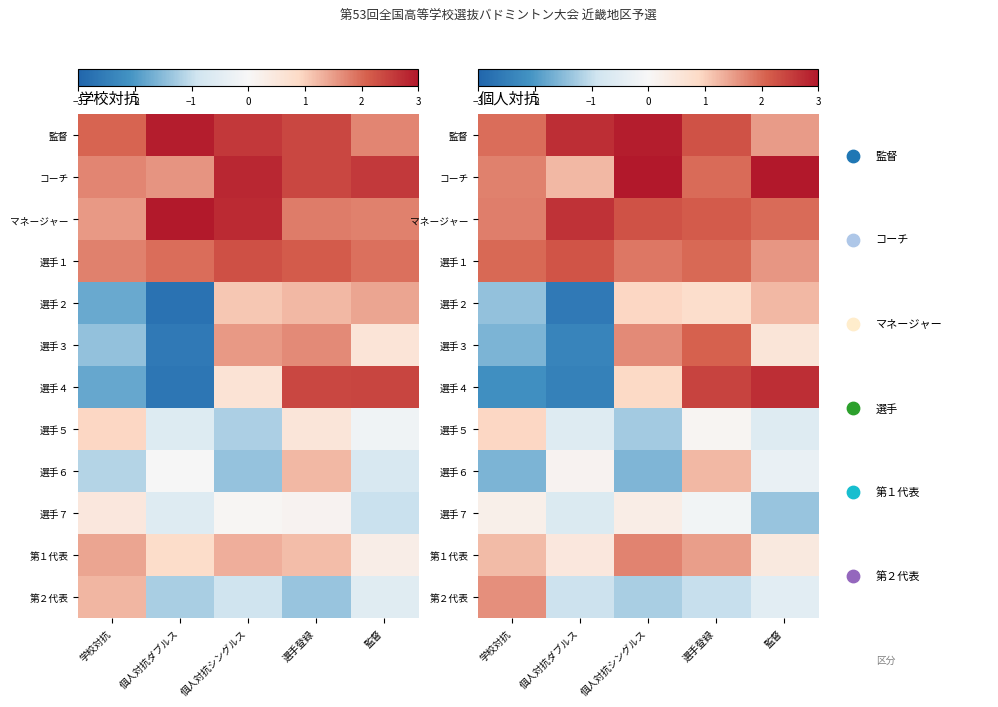

How many categories are shown in the chart?

5